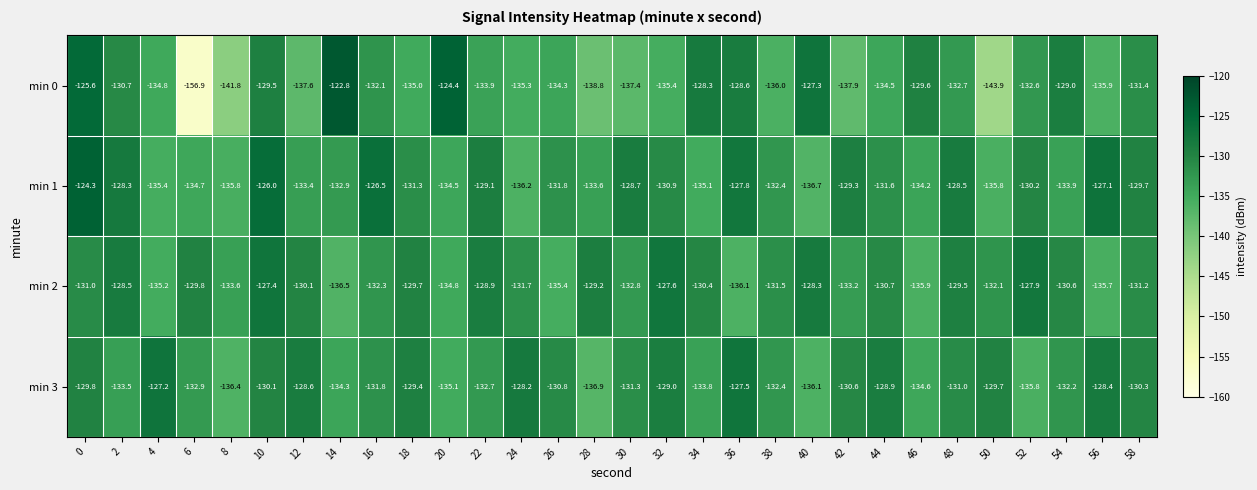

Rank the series by their maximum value, from lowest to highest.

min 2, min 3, min 1, min 0